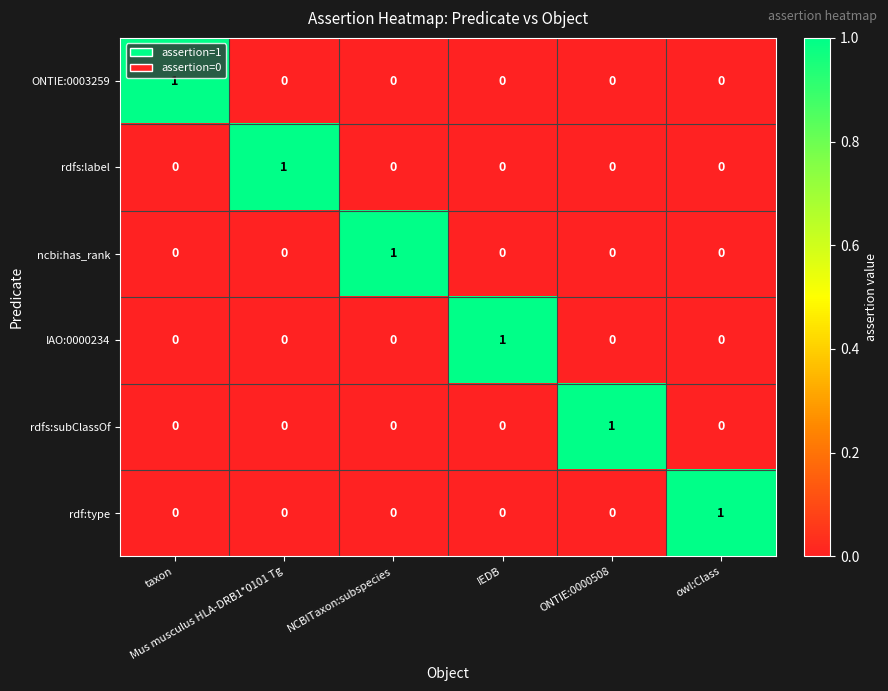

At how many categories does at least one series exceed 0?

6